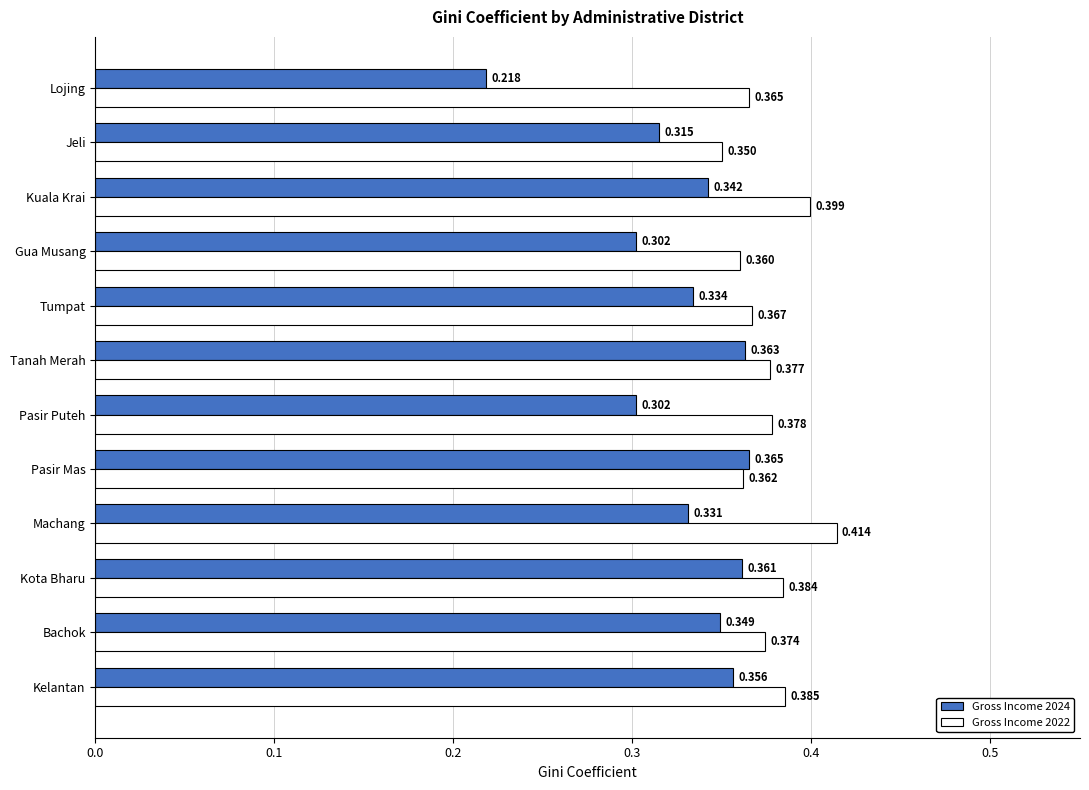

What are all the series names shown in the legend?

Gross Income 2024, Gross Income 2022